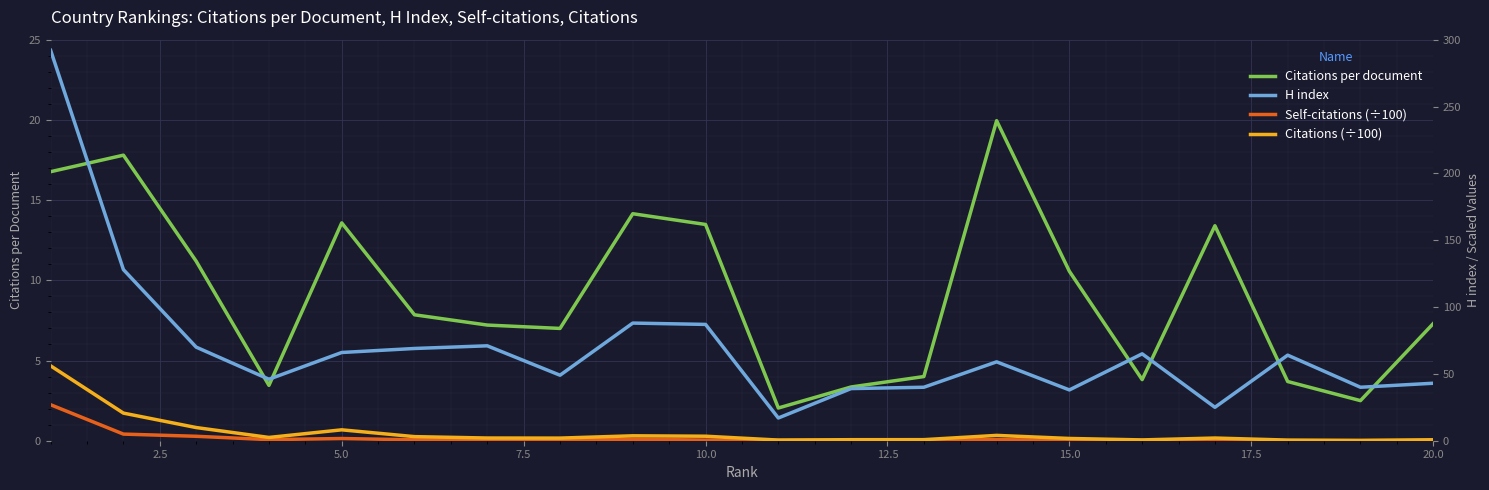

True or false: H index and Self-citations cross at least once.

False